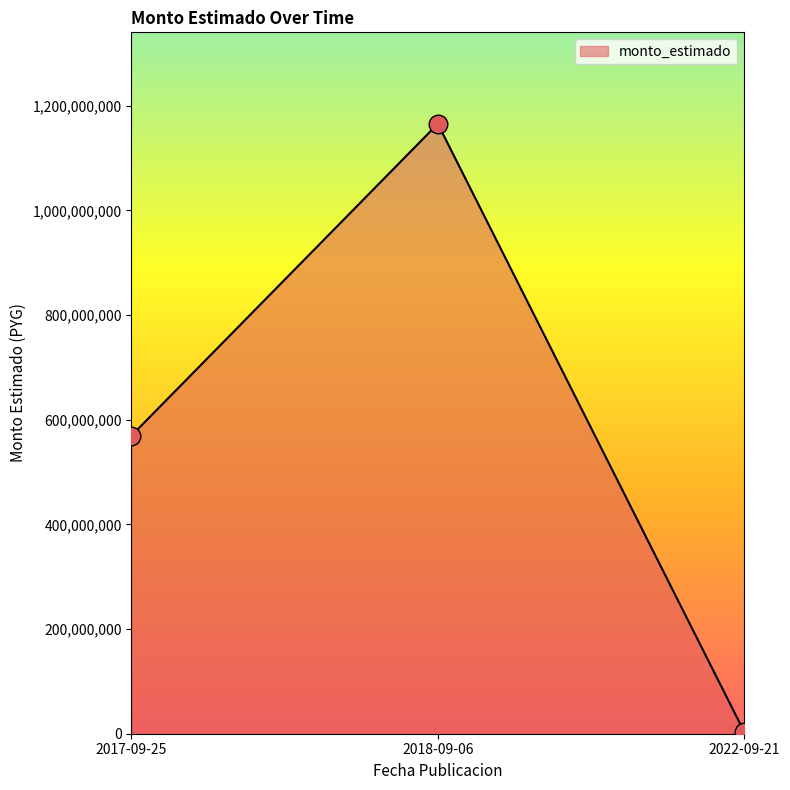

What is the change in value from 2017-09-25 to 2022-09-21?

-566098322